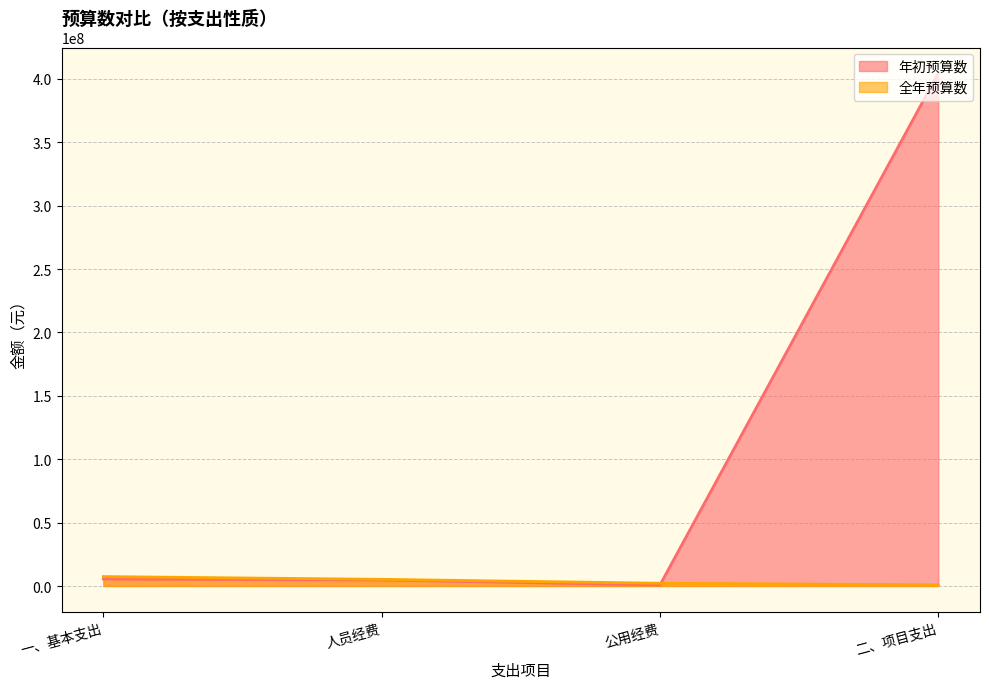

What is the difference between the second highest and minimum values in the 年初预算数 series?

4710000.0